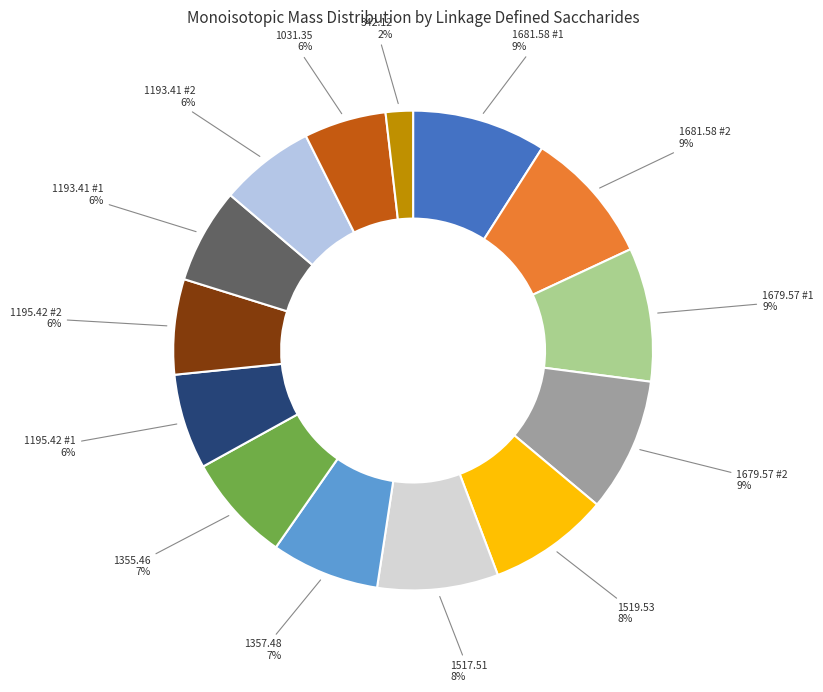

To the nearest percent, what is the difference between the largest and smallest slice percentages?

7%